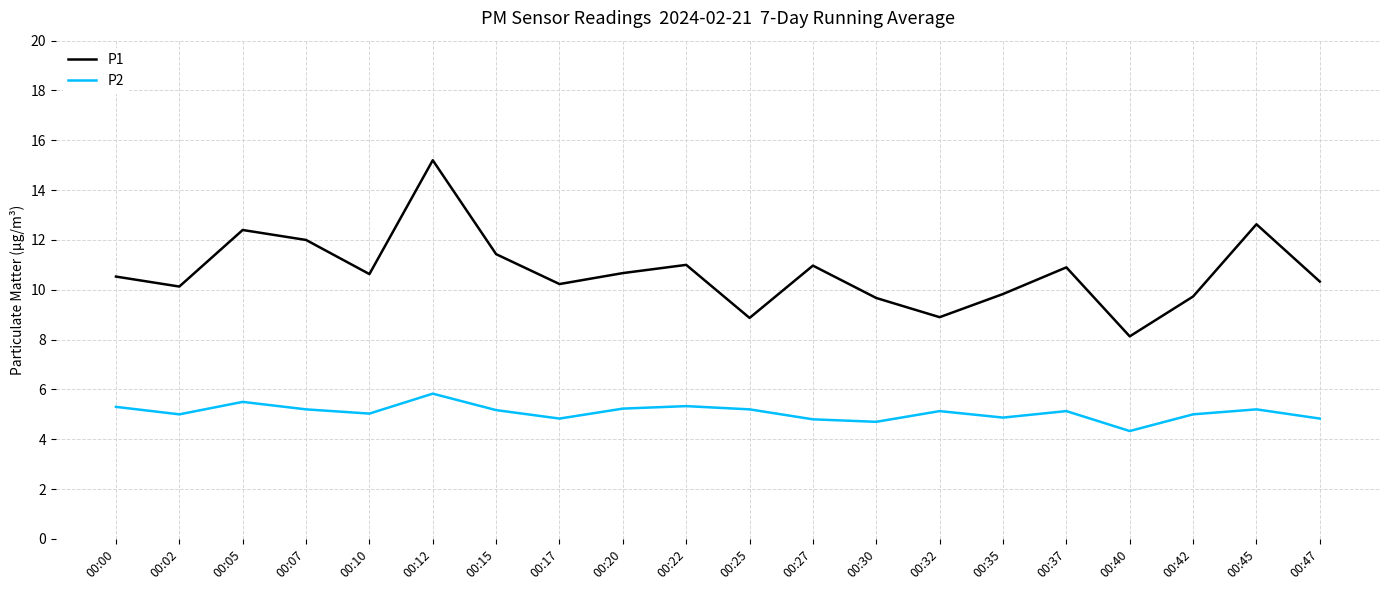

How many values in the P1 series are below 10?

6